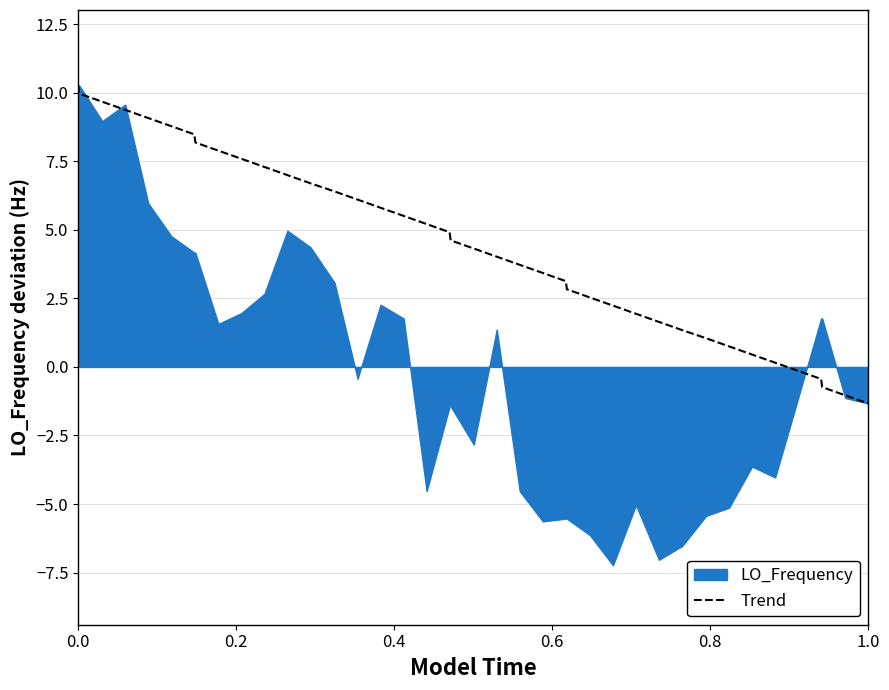

What position from the right is 26?

14